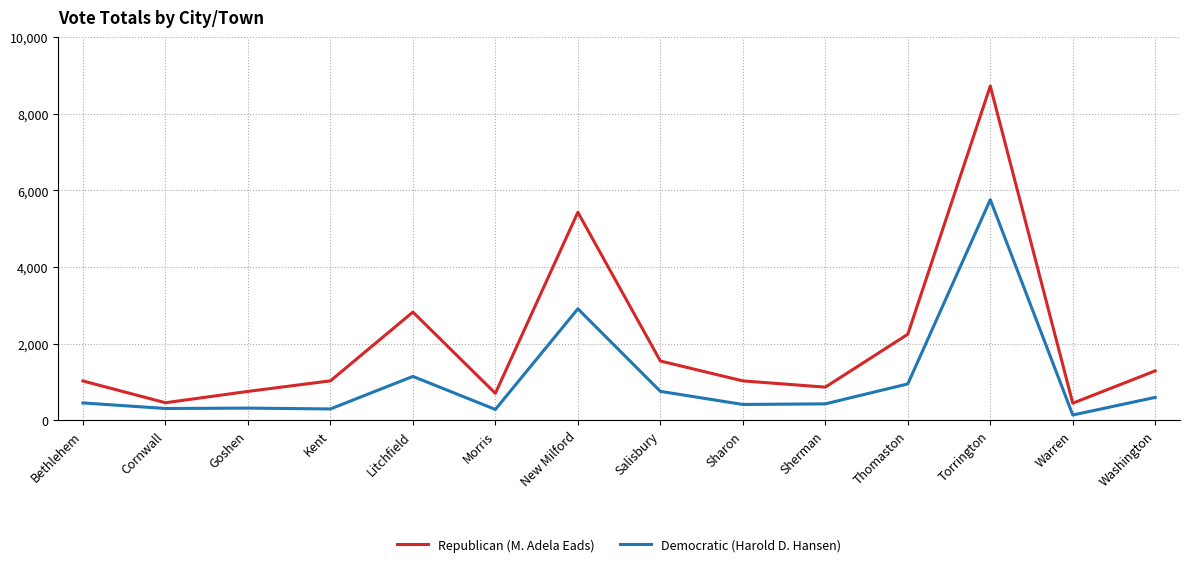

The value of Democratic (Harold D. Hansen) at Goshen is 315. True or false?

True